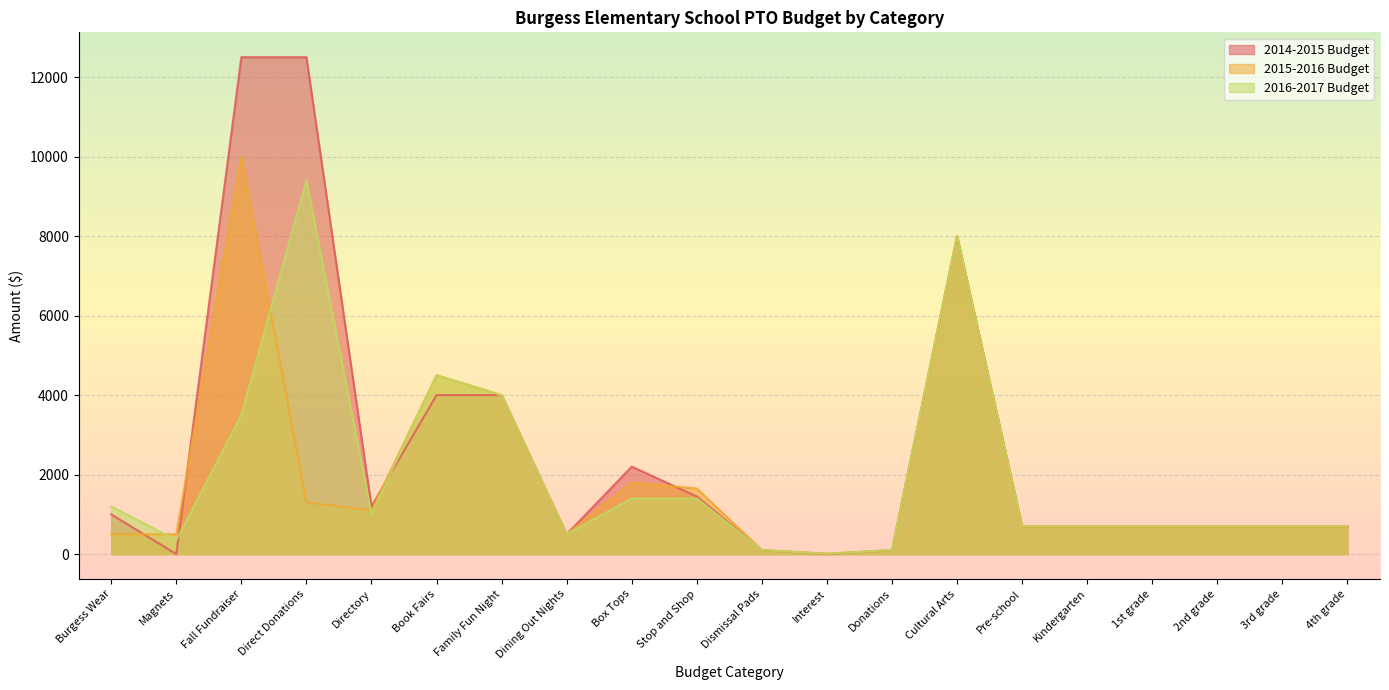

How many series are shown in this chart?

3